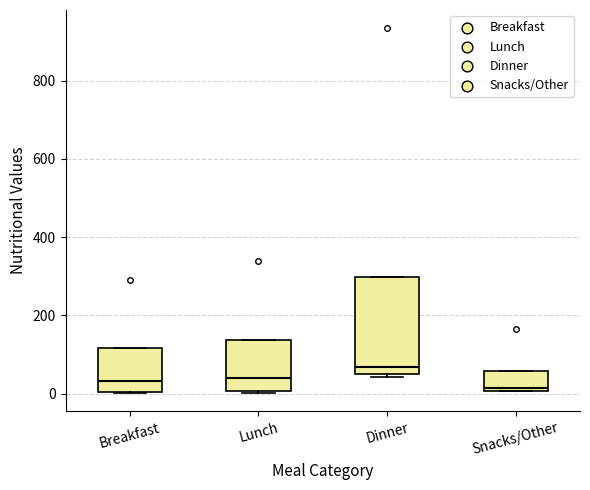

Which box's median line is the highest?

Dinner